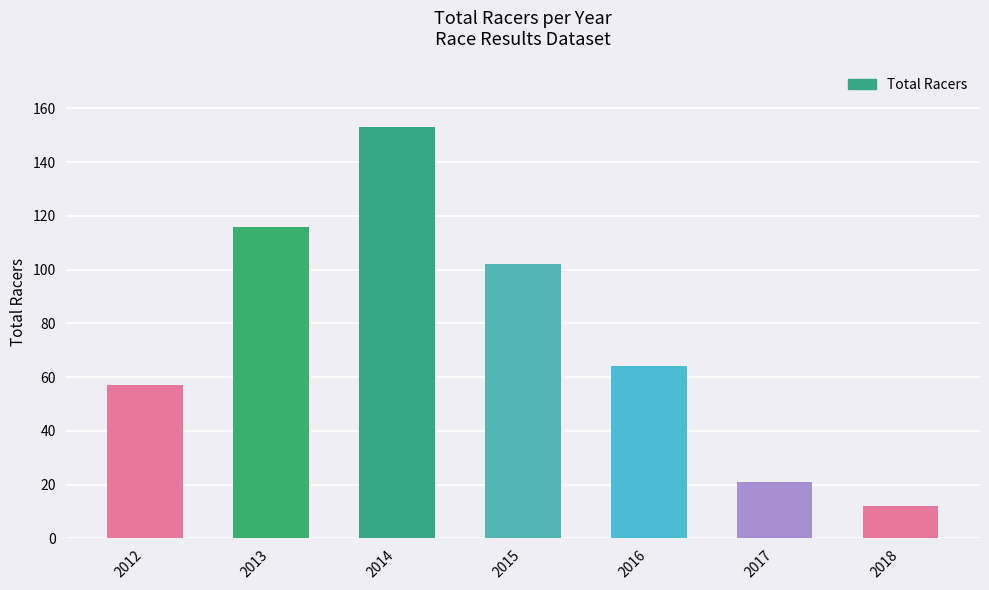

List the labels in order of value, smallest first.

2018, 2017, 2012, 2016, 2015, 2013, 2014